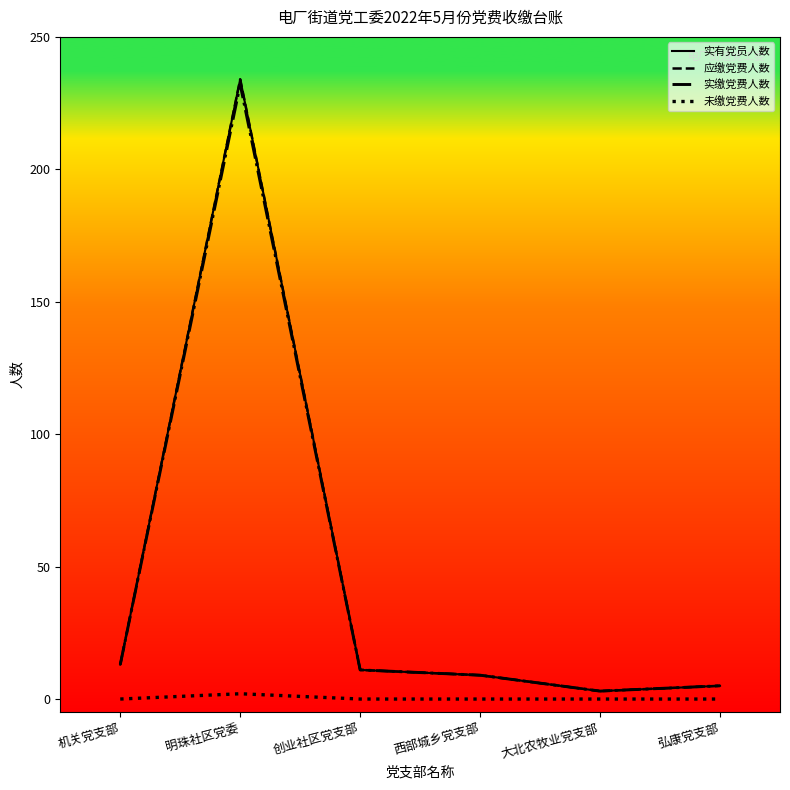

Does the chart display data point markers on the line(s)?

No